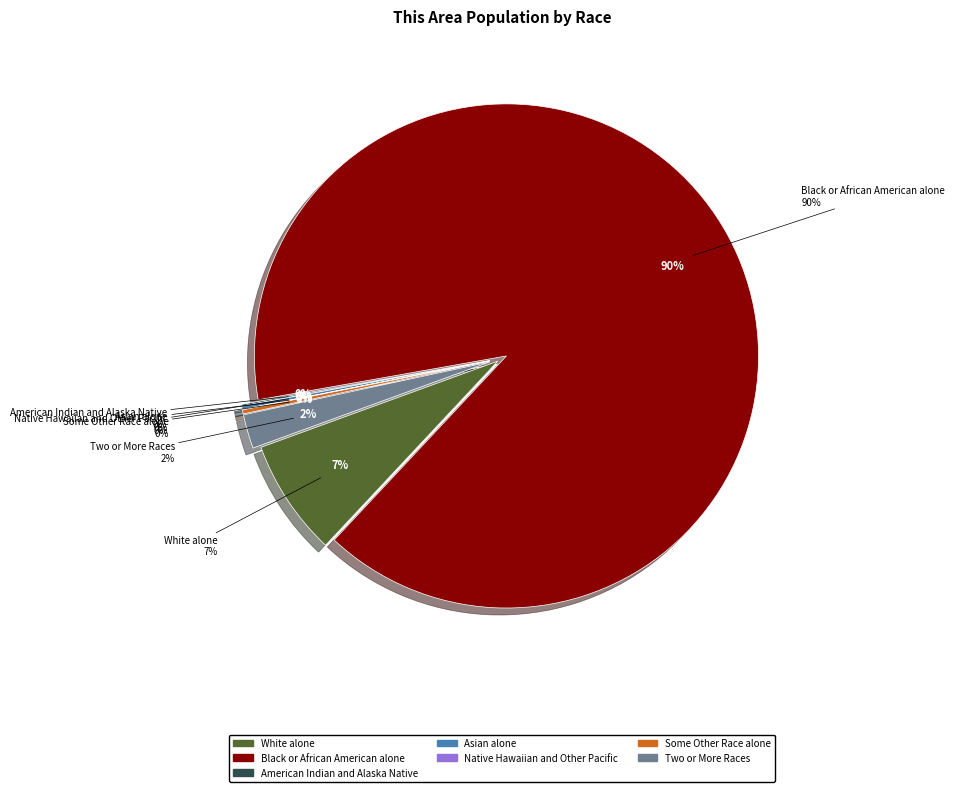

What is the majority slice?

Black or African American alone